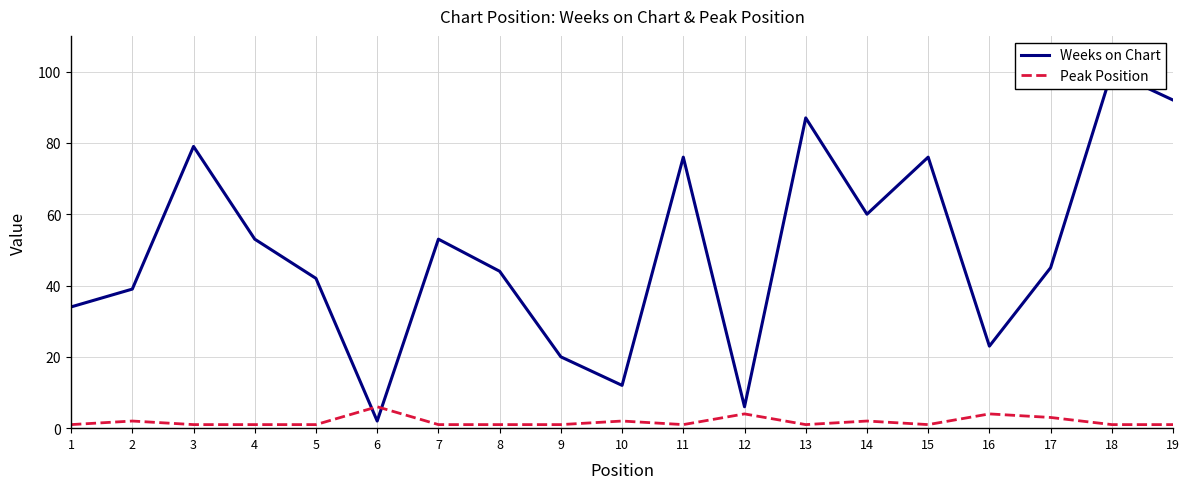

Is it true that Weeks on Chart equals 131 at 13?

False